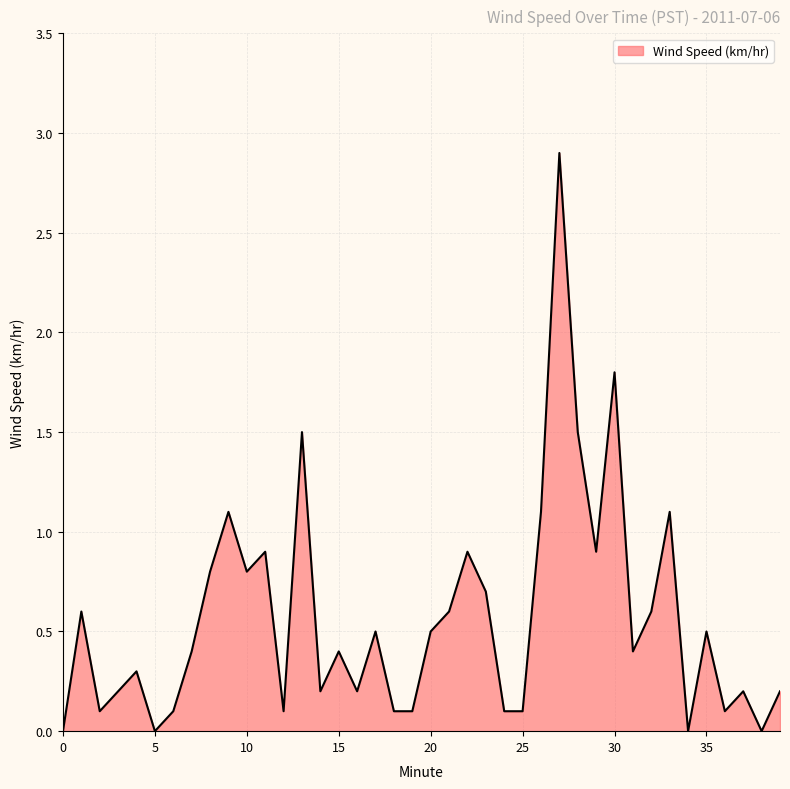

What is the greatest value displayed?

2.9